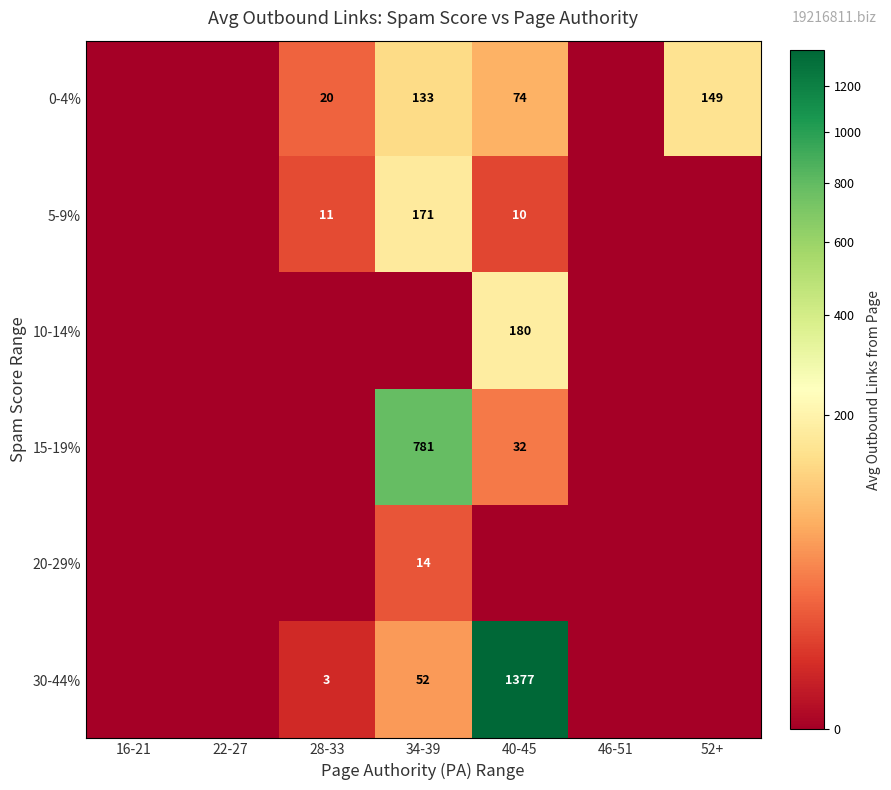

How many series are shown in this chart?

6